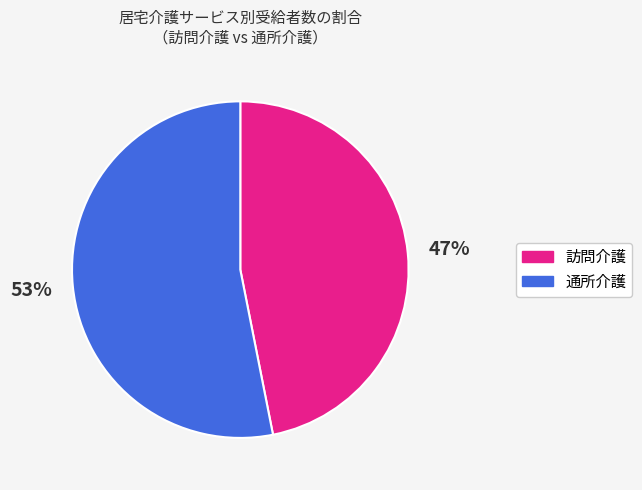

Does any single category account for the majority?

Yes